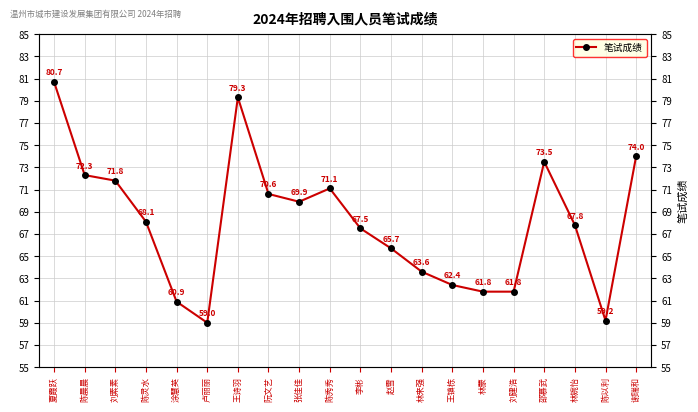

What is the label of the 4th point from the left?

陈灵水